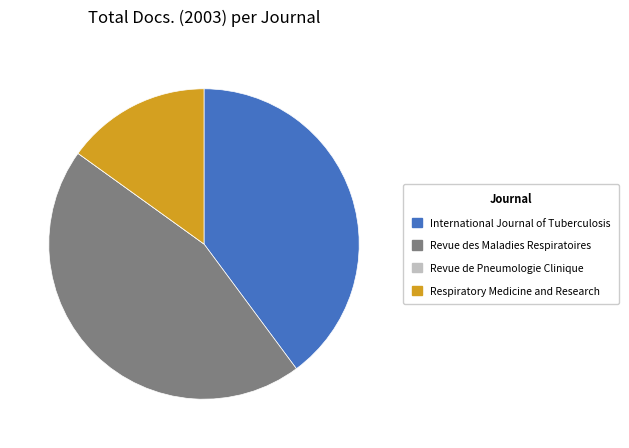

What is the largest slice in the pie chart?

Revue des Maladies Respiratoires